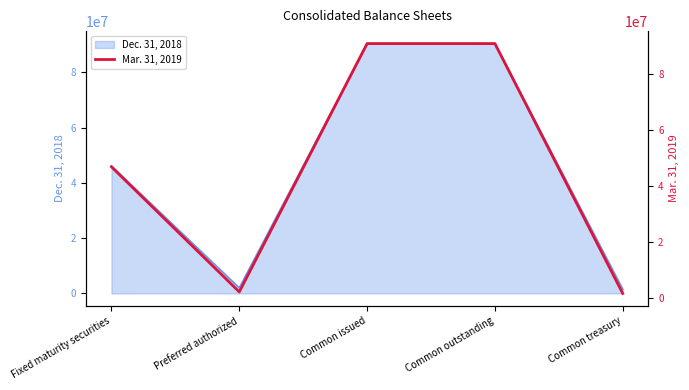

How many lines are shown in the chart?

1